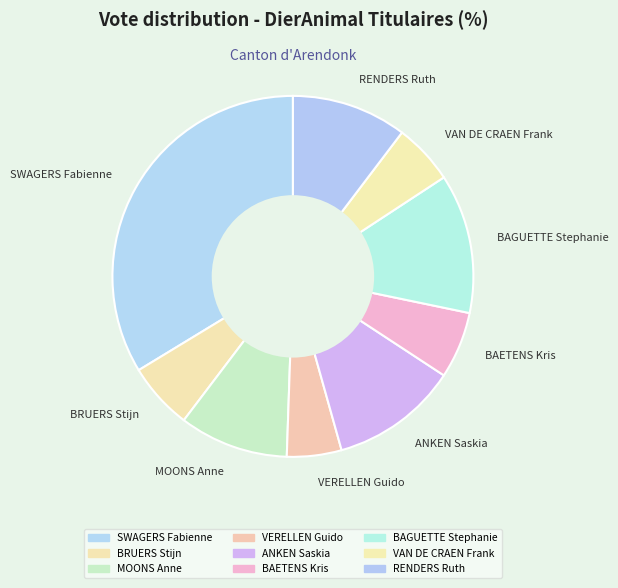

Which category has the biggest portion of the pie?

SWAGERS Fabienne